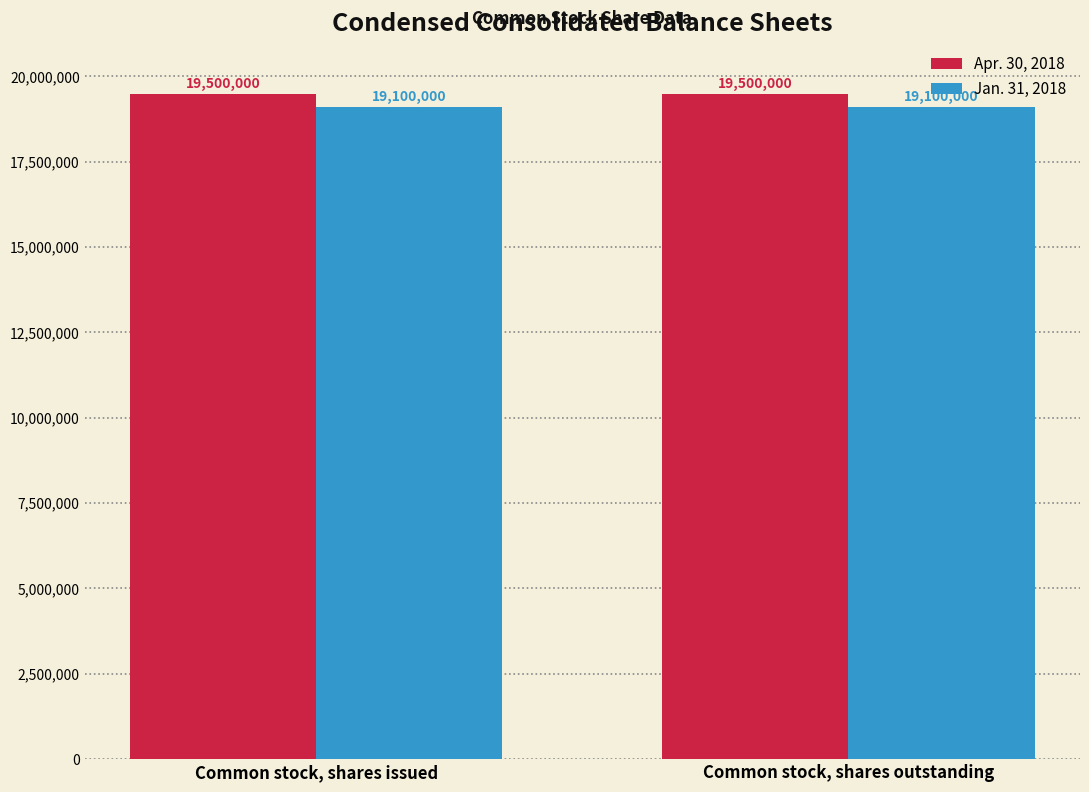

Which series has the largest total across all categories?

Apr. 30, 2018